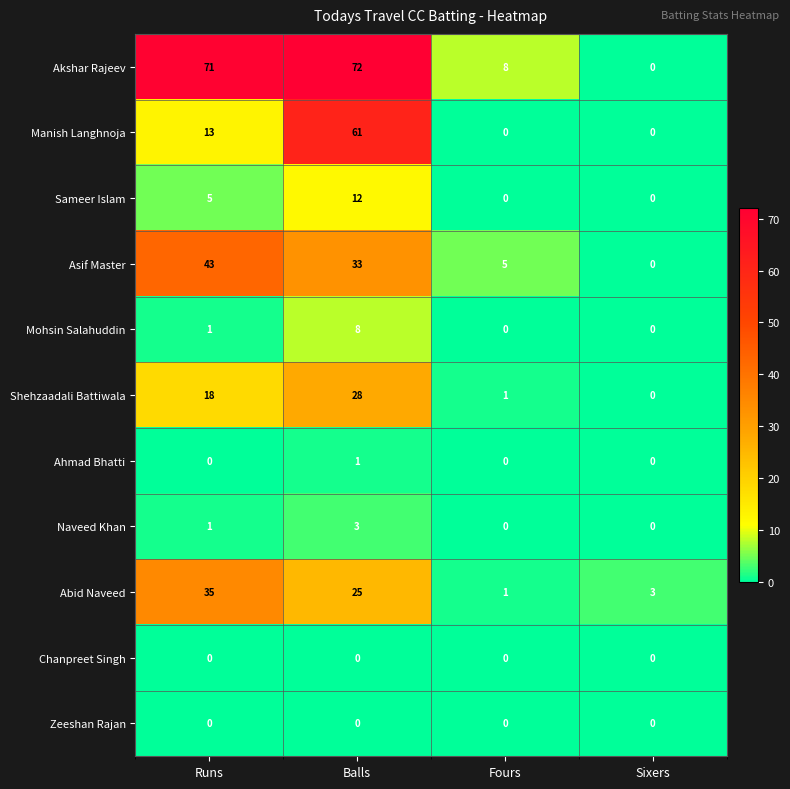

How many categories are shown in the chart?

4